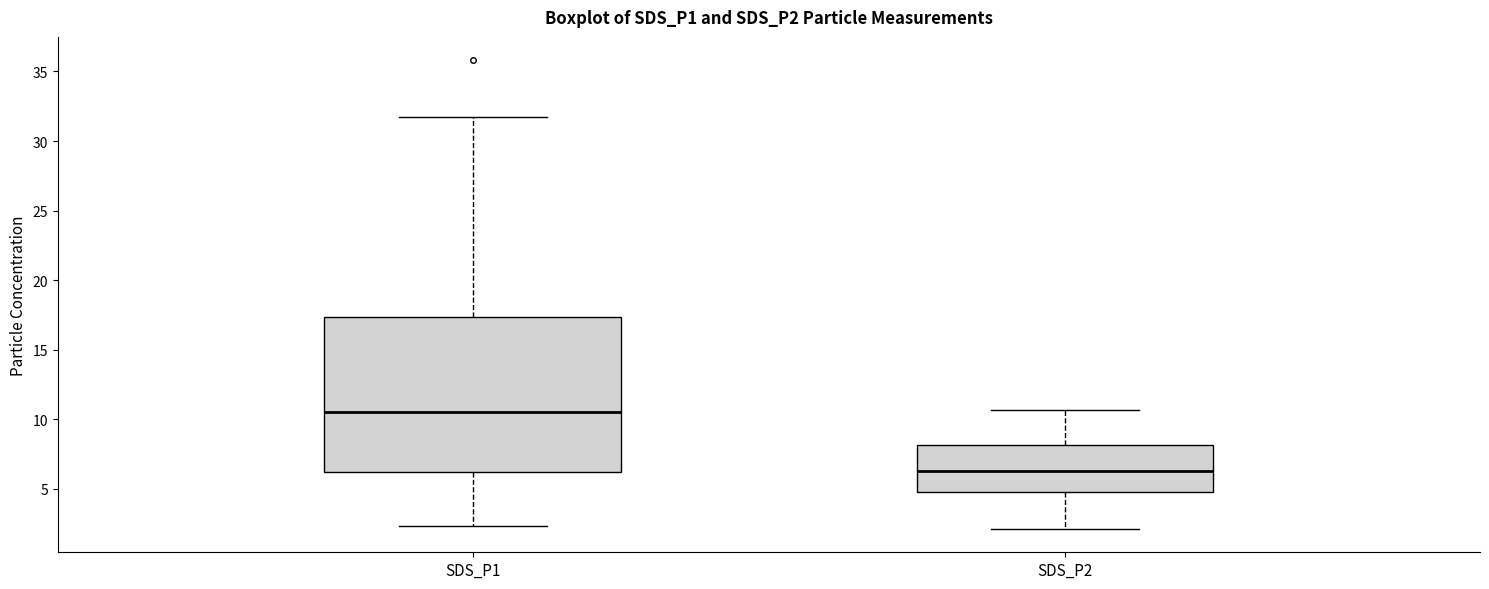

Which box has the lowest median line?

SDS_P2